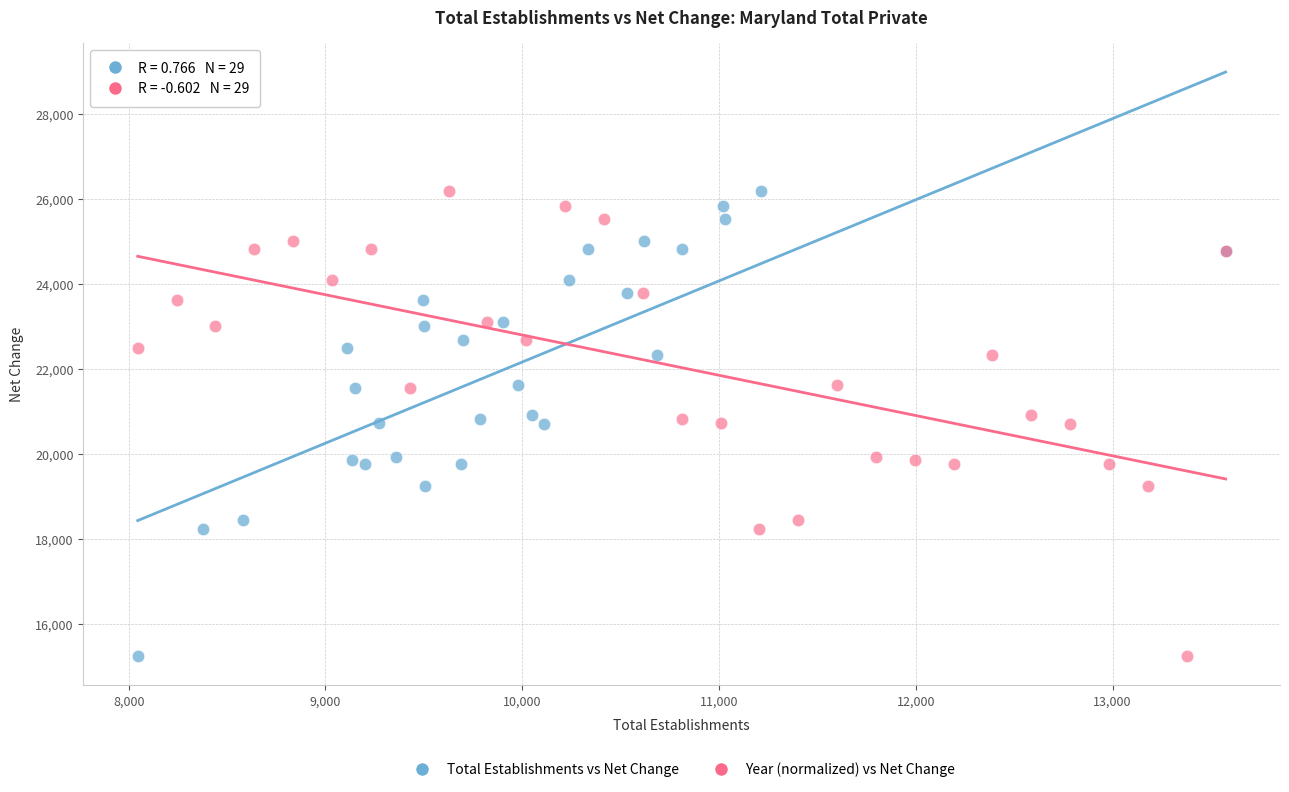

What are all the series names shown in the legend?

Total Establishments vs Net Change, Year (normalized) vs Net Change